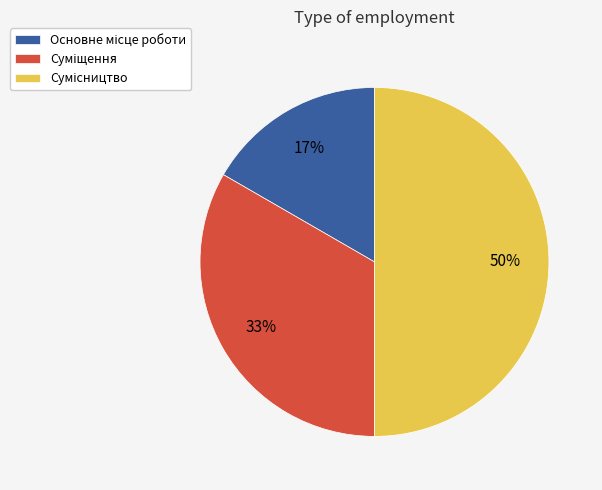

To the nearest percent, what is the difference between the largest and smallest slice percentages?

33%